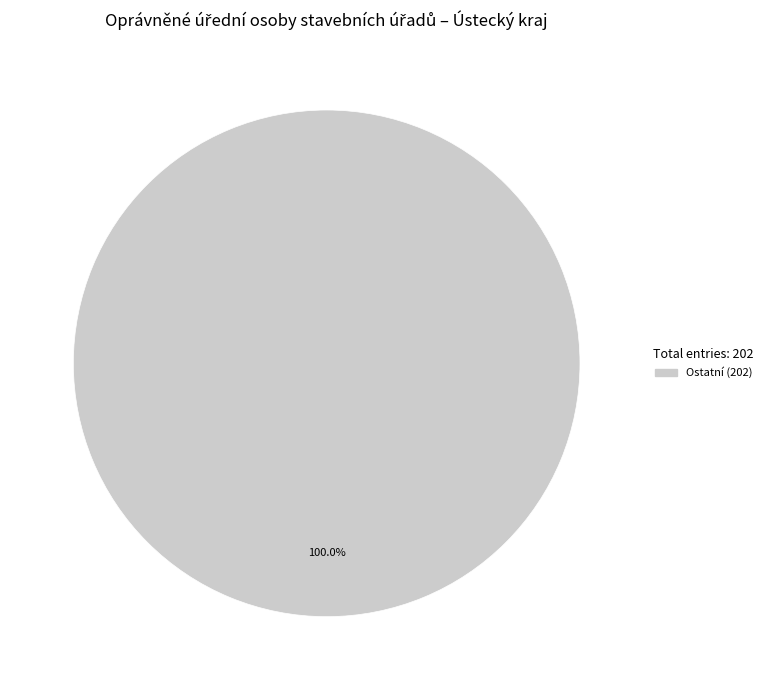

Is there a majority slice in this chart?

Yes